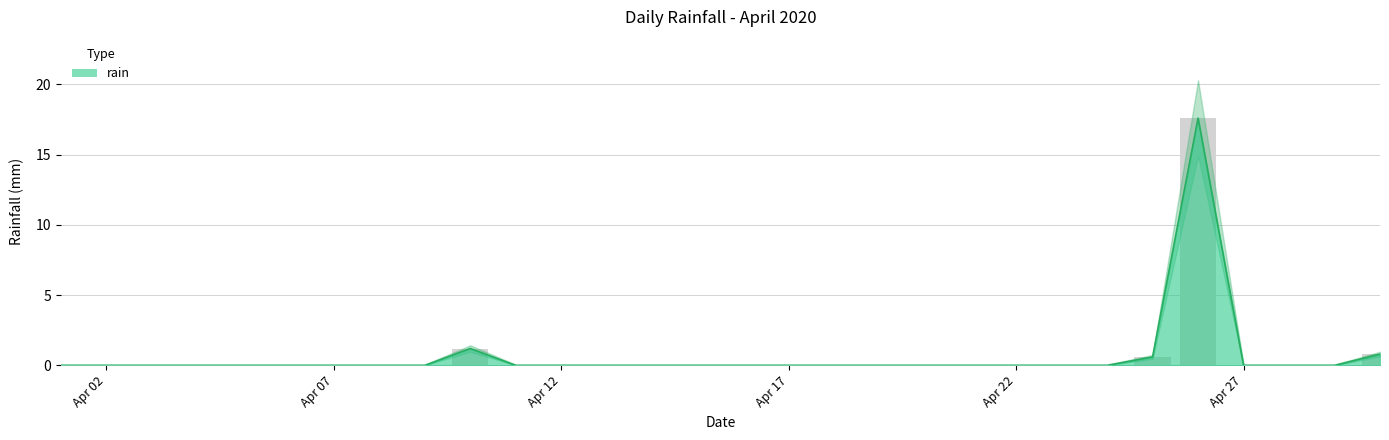

Is it true that the value at 2020-04-01 is 10.4?

False